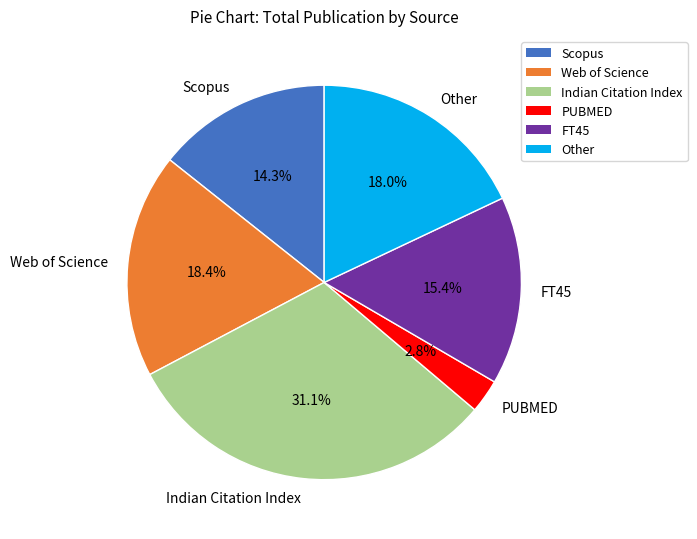

Does FT45 account for over 50% of the chart?

No